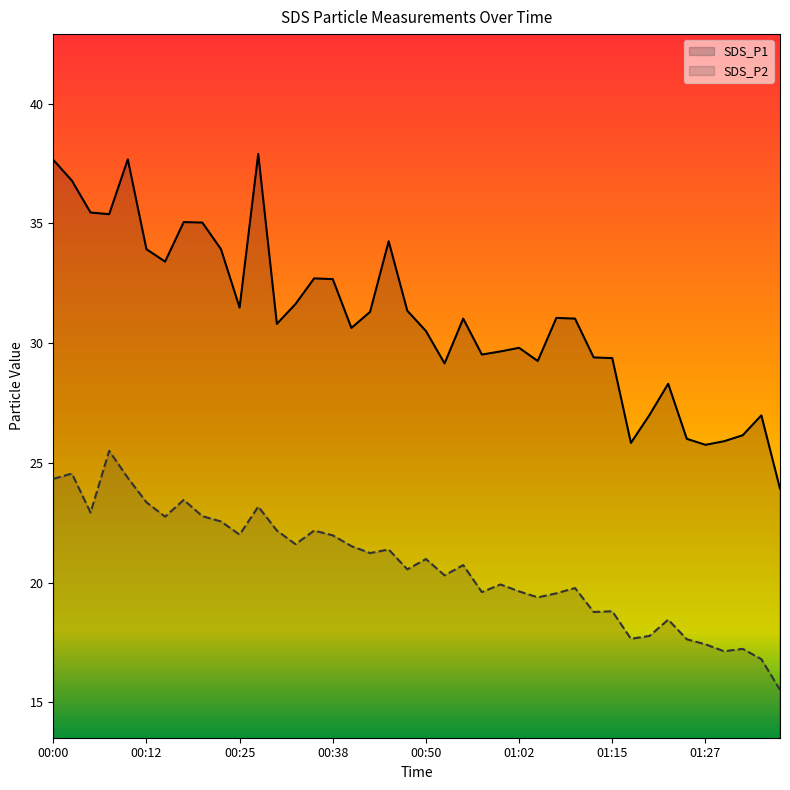

How many series are shown in this chart?

2